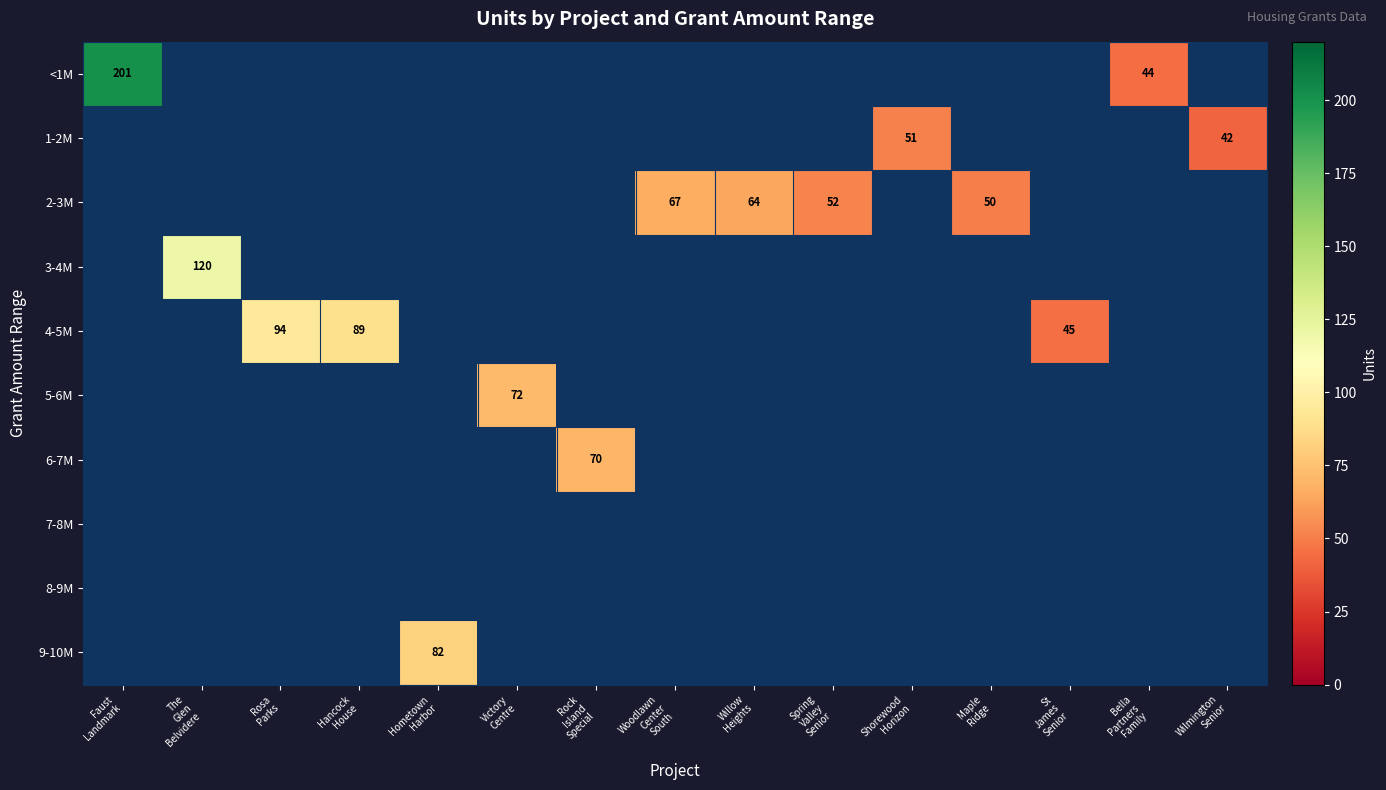

Between Faust Landmark and Bella Partners Family, which series saw the biggest shift?

<1M